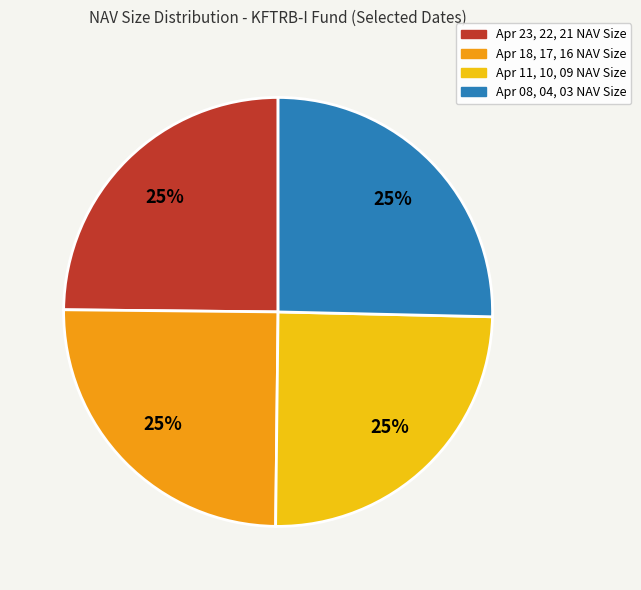

Does any single category account for the majority?

No